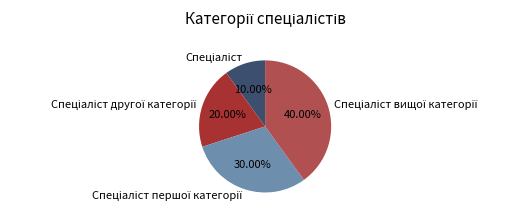

Does any single category account for the majority?

No